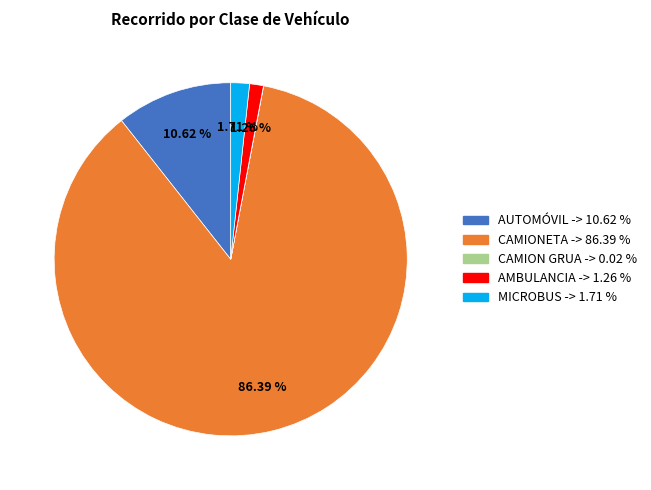

Is there any slice that represents more than half of the pie?

Yes